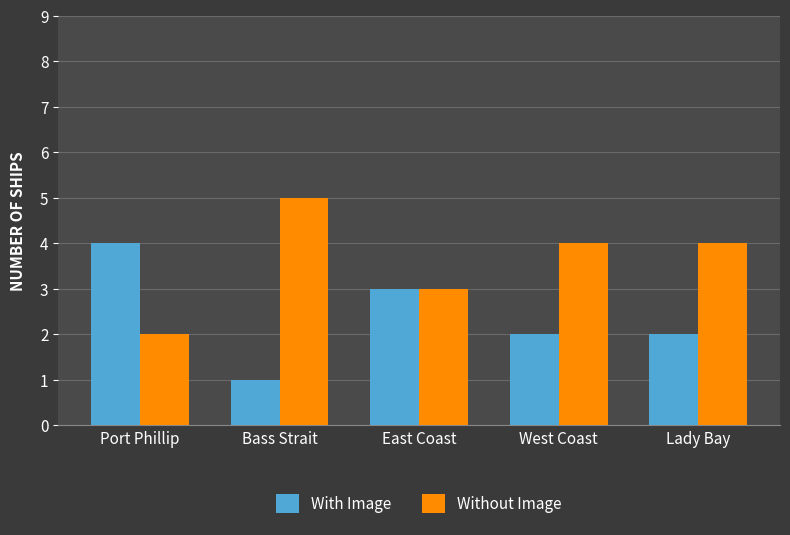

What position from the right is East Coast?

3